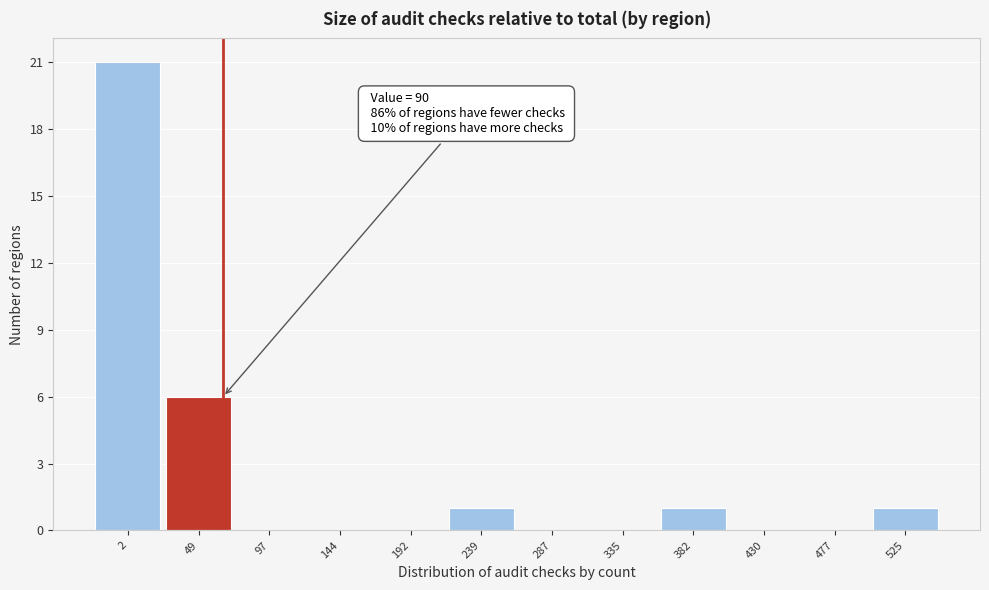

Reading left to right, transcribe all the data shown in this chart.

2=21	49=6	97=0	144=0	192=0	239=1	287=0	335=0	382=1	430=0	477=0	525=1